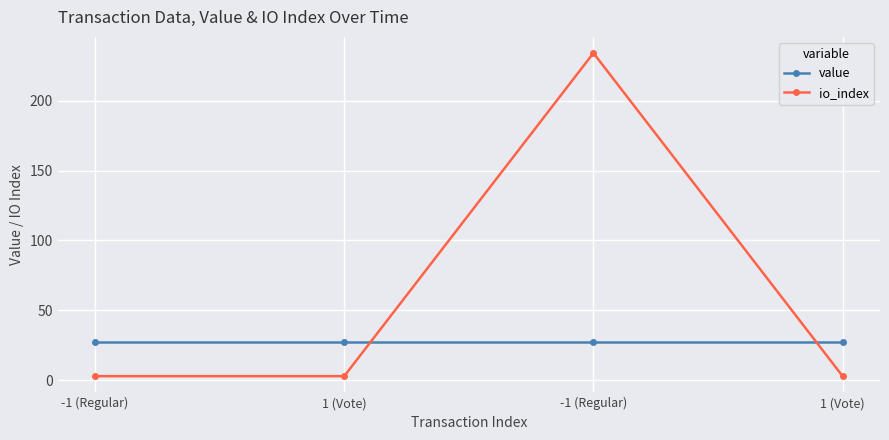

At which category does io_index reach its first local peak?

-1 (Regular)